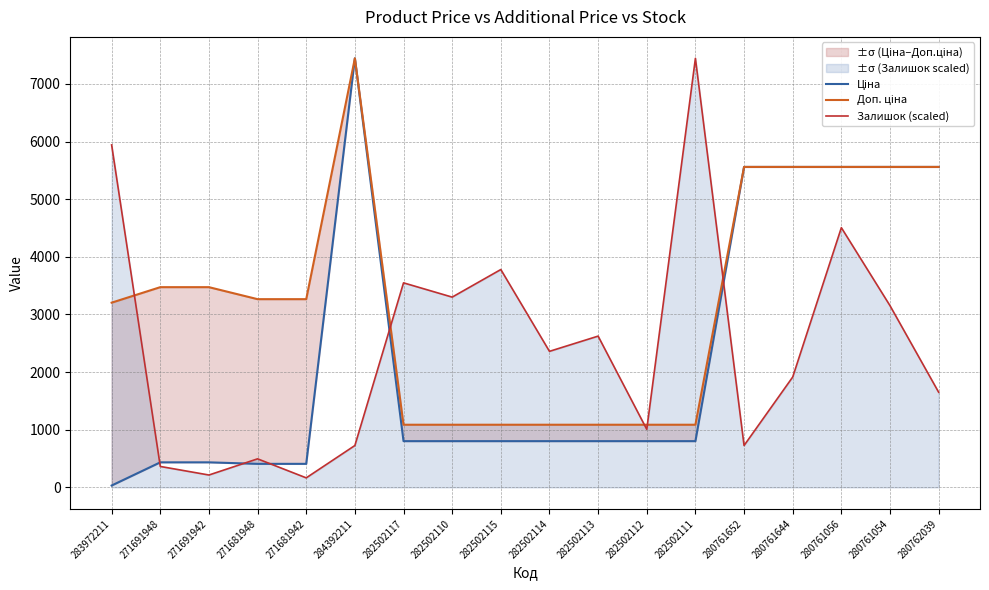

Which series has the largest range (max minus min)?

Ціна